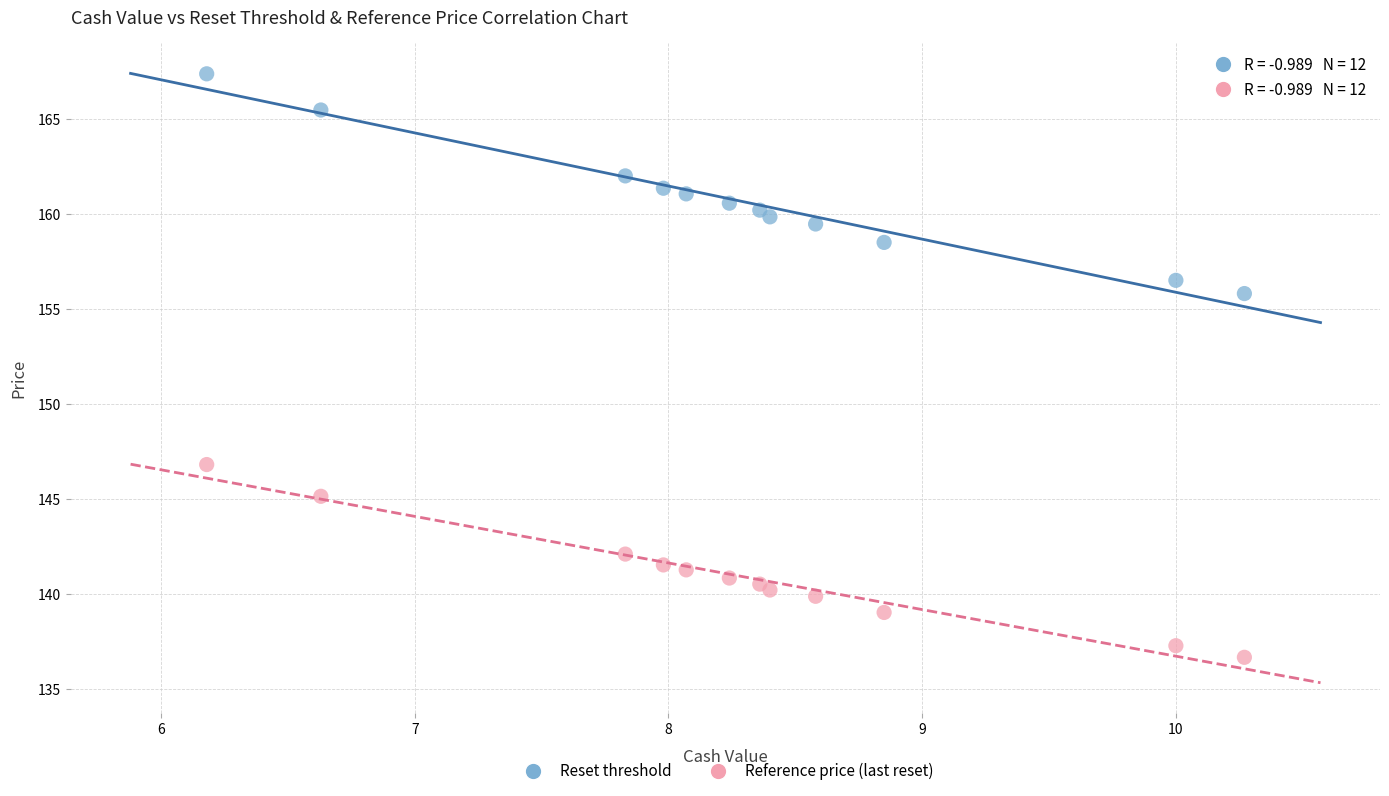

Which series has the widest spread of Y values?

Reset threshold